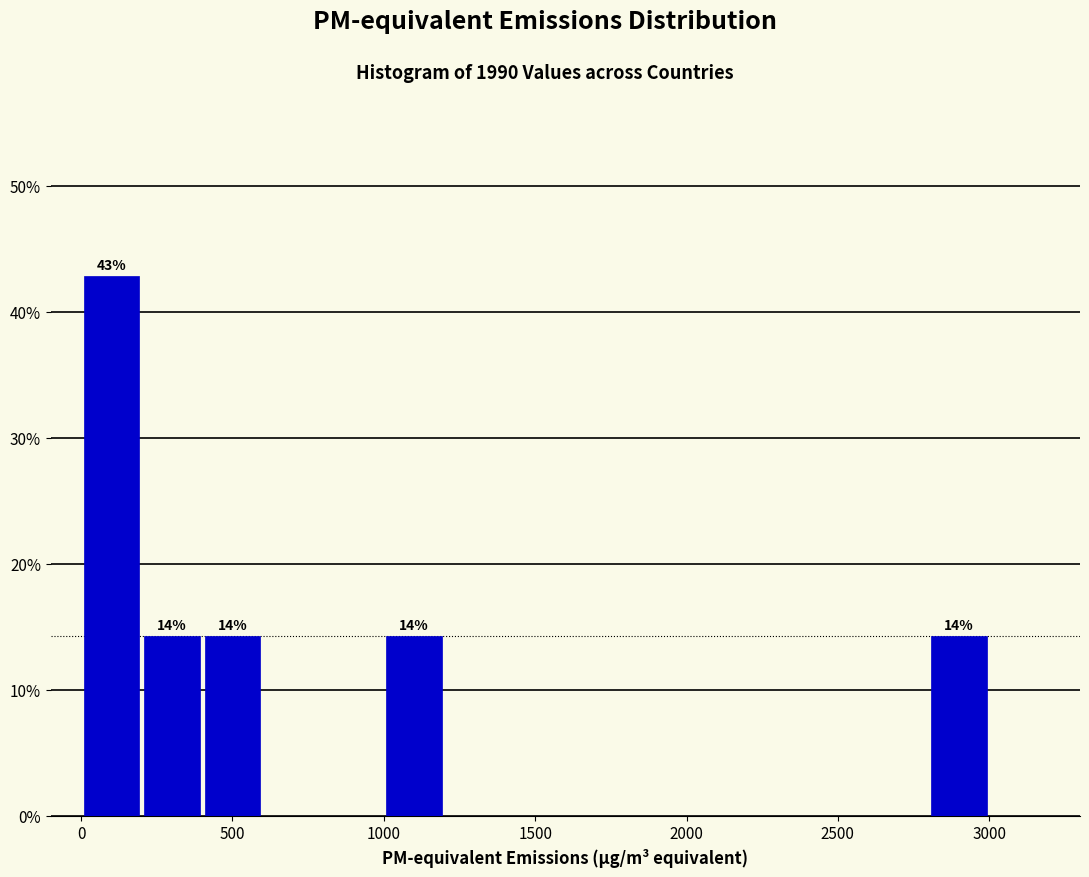

Over which range of the x-axis is the bar tallest?

0 to 200